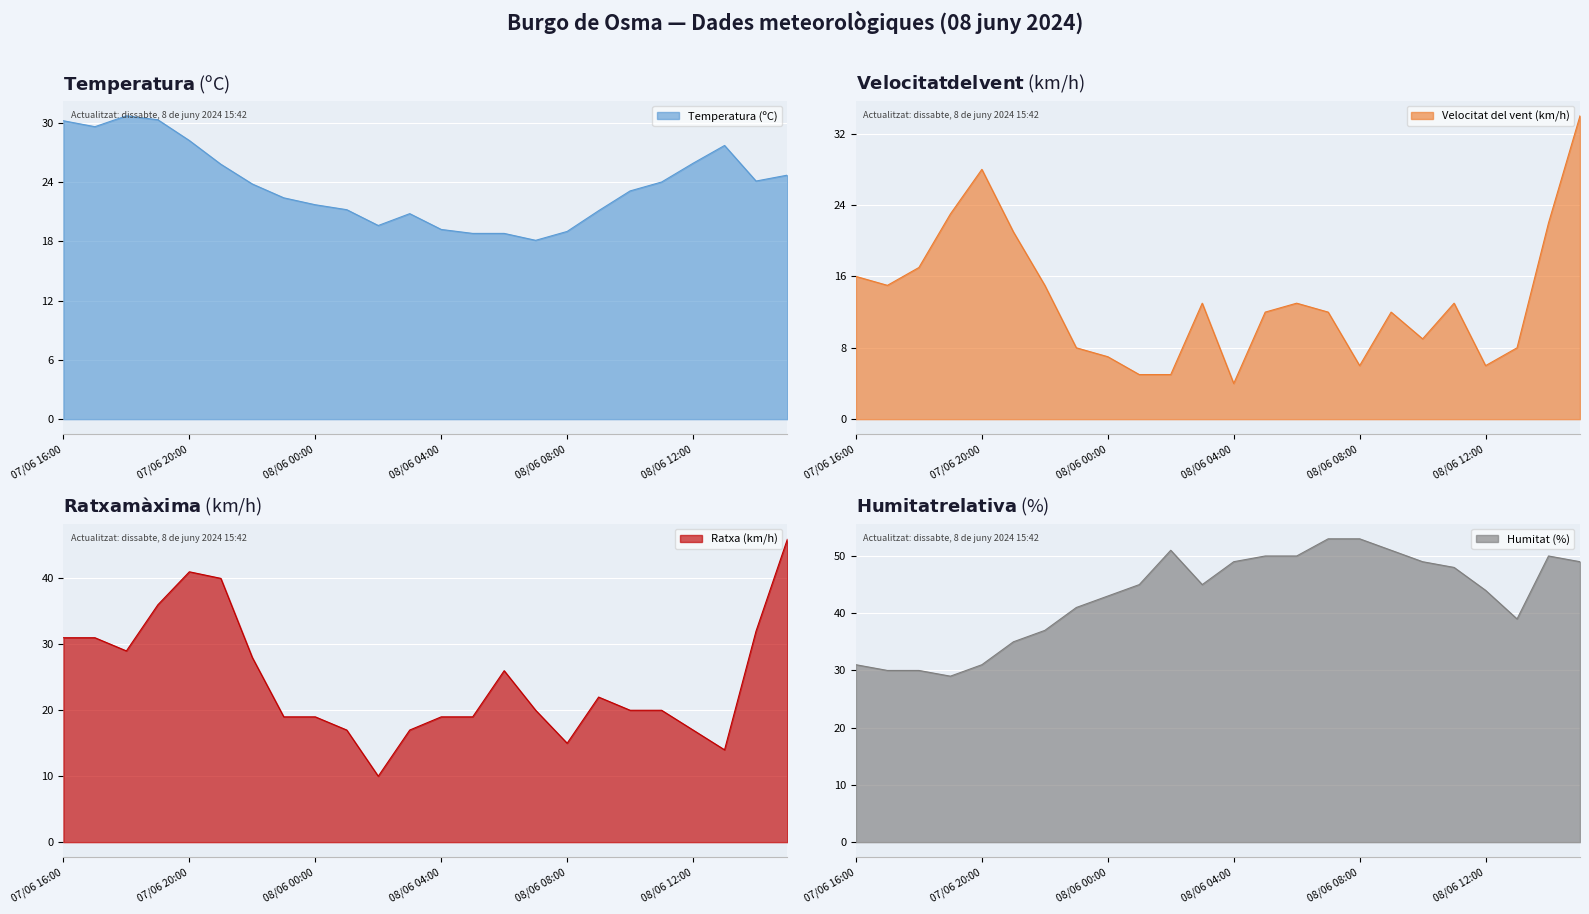

Where is the first local maximum for Velocitat del vent (km/h)?

07/06 20:00